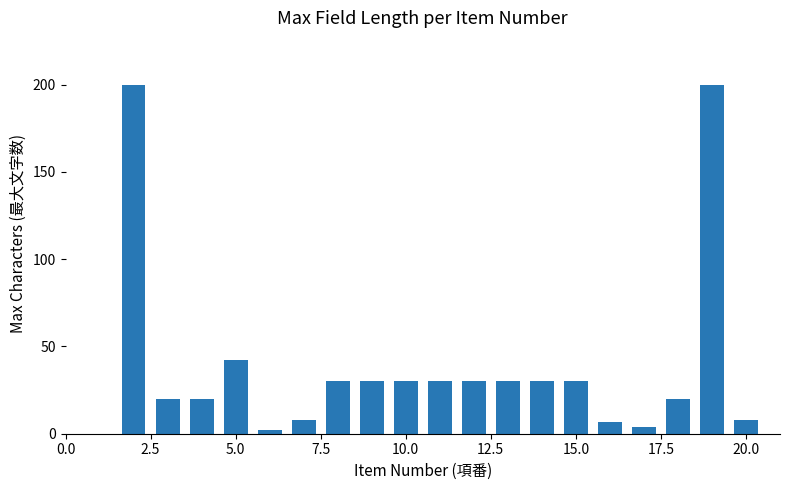

Reading left to right, list all the values displayed in this chart.

200	20	20	42	2	8	30	30	30	30	30	30	30	30	7	4	20	200	8